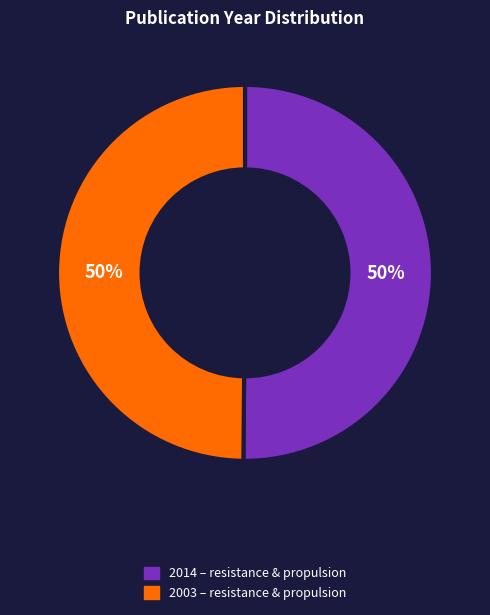

To the nearest percent, what is the average slice percentage?

50%